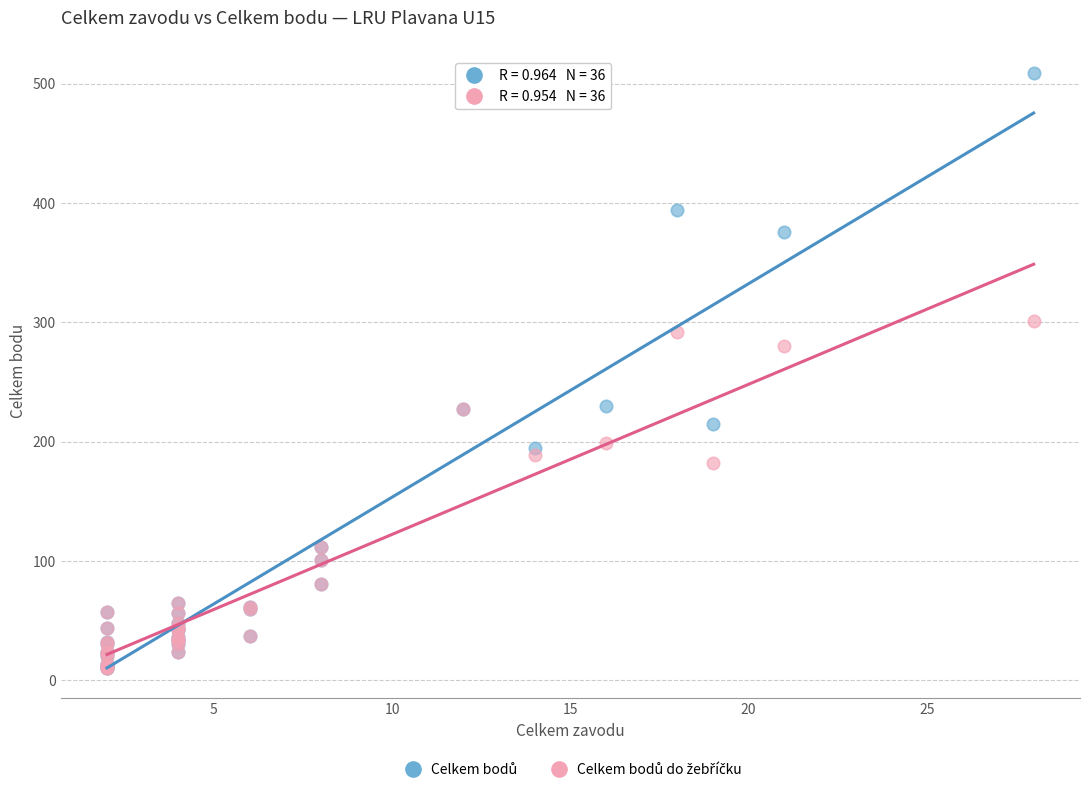

Across all series, what Y value is closest to 259?

280